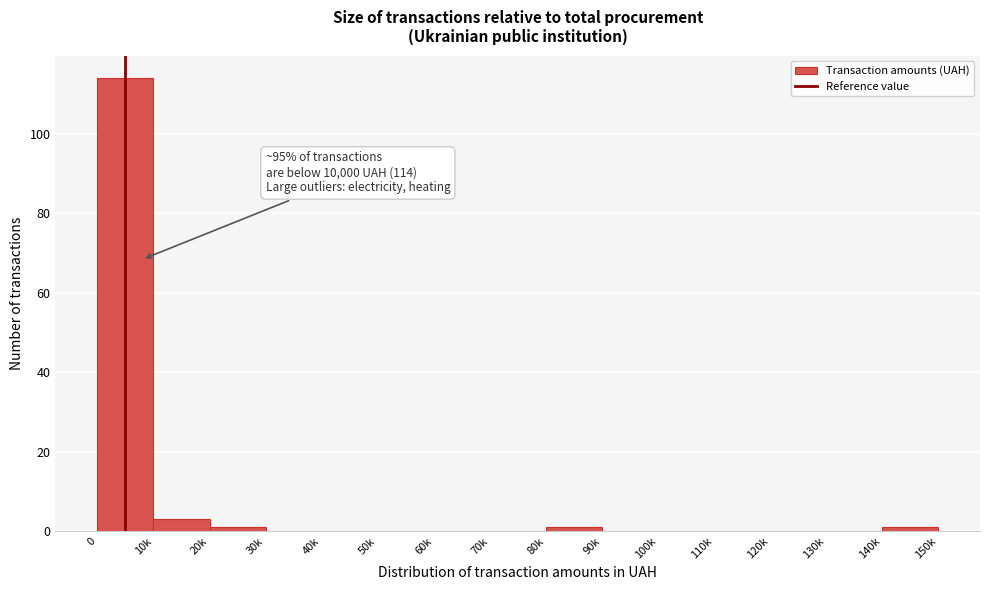

Reading right to left, transcribe all the data shown in this chart.

140k=1	130k=0	120k=0	110k=0	100k=0	90k=0	80k=1	70k=0	60k=0	50k=0	40k=0	30k=0	20k=1	10k=3	0=114